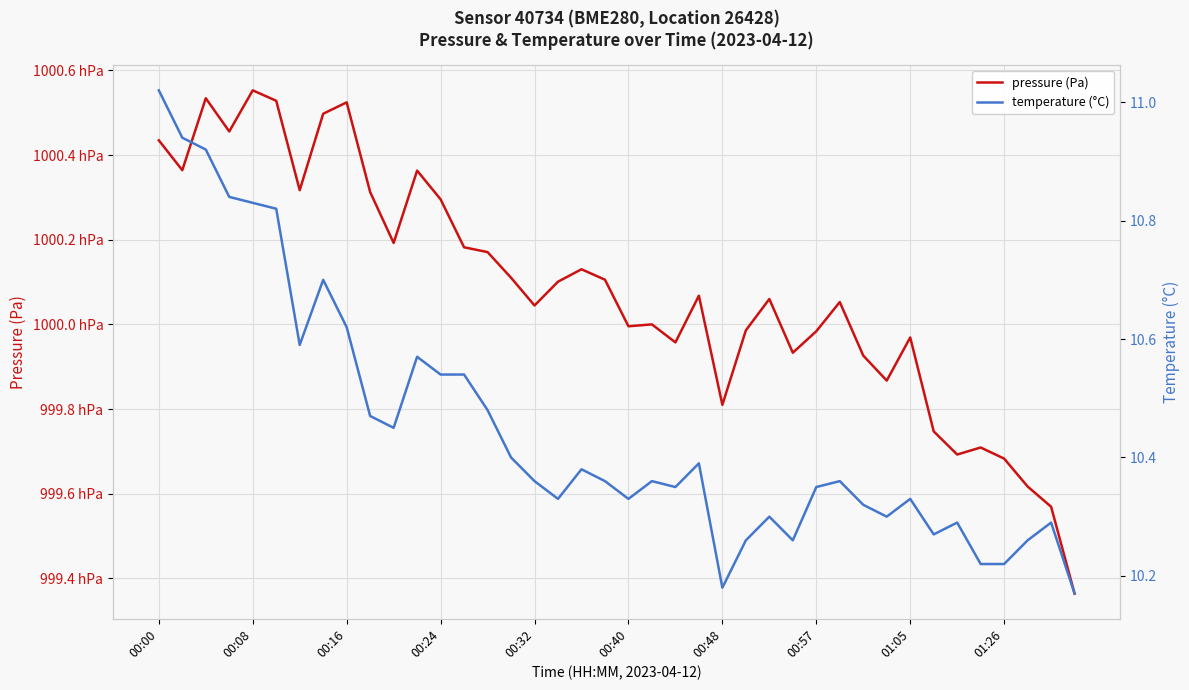

Reading left to right, extract all data points from this chart.

pressure (Pa): 100043.5	100036.4	100053.4	100045.6	100055.3	100052.8	100031.7	100049.8	100052.5	100031.3	100019.2	100036.3	100029.6	100018.2	100017.1	100011.0	100004.5	100010.1	100013.0	100010.6	99999.6	100000.0	99995.8	100006.8	99981.0	99998.6	100006.0	99993.3	99998.4	100005.3	99992.6	99986.7	99996.9	99974.7	99969.2	99970.9	99968.3	99961.7	99956.9	99936.4
temperature (°C): 11.0	10.9	10.9	10.8	10.8	10.8	10.6	10.7	10.6	10.5	10.4	10.6	10.5	10.5	10.5	10.4	10.4	10.3	10.4	10.4	10.3	10.4	10.3	10.4	10.2	10.3	10.3	10.3	10.3	10.4	10.3	10.3	10.3	10.3	10.3	10.2	10.2	10.3	10.3	10.2